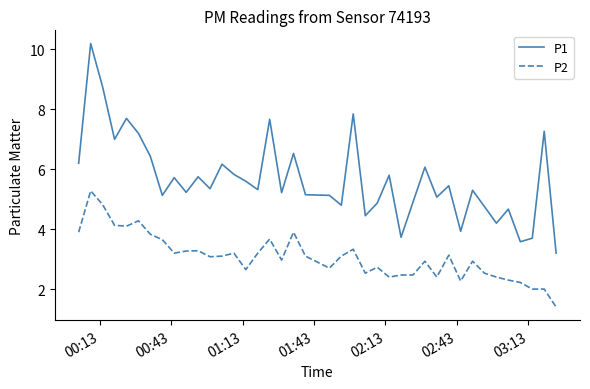

Rank the series by their maximum value, from highest to lowest.

P1, P2